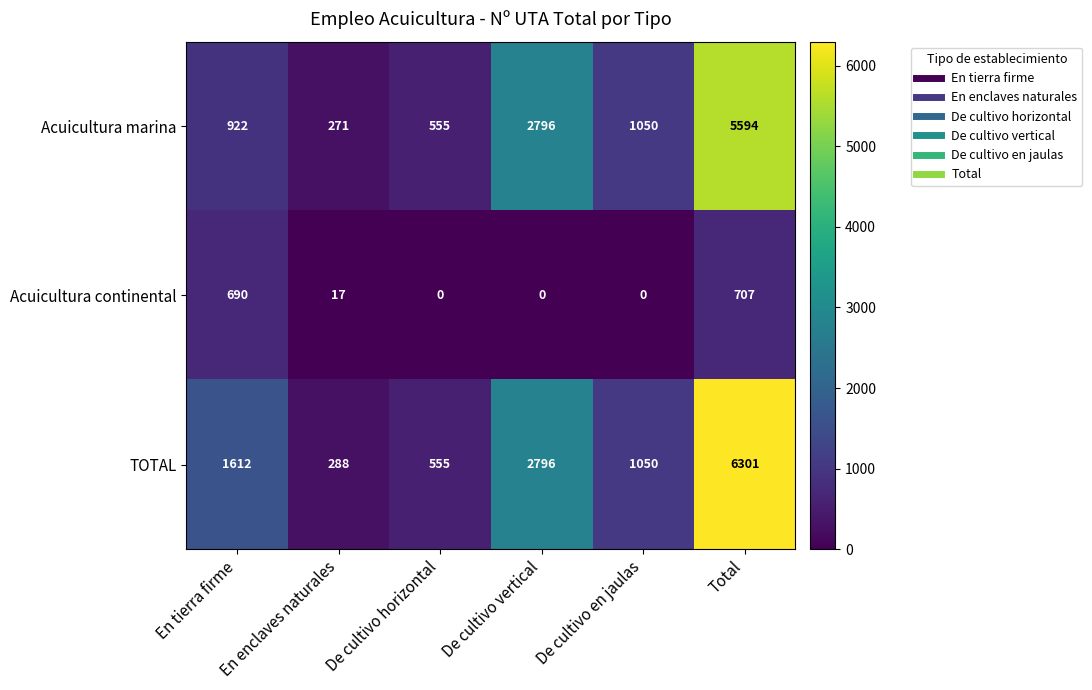

True or false: TOTAL has a value of 2796 at De cultivo vertical.

True